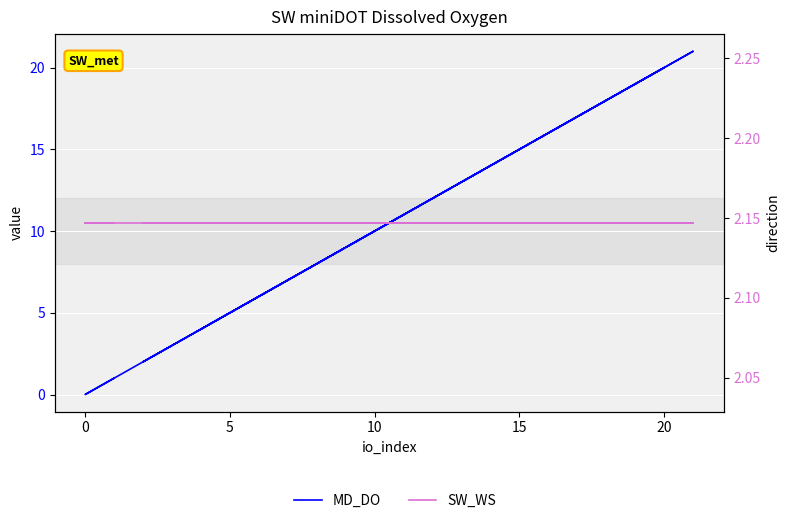

Is it true that MD_DO equals 1.1 at 21?

False